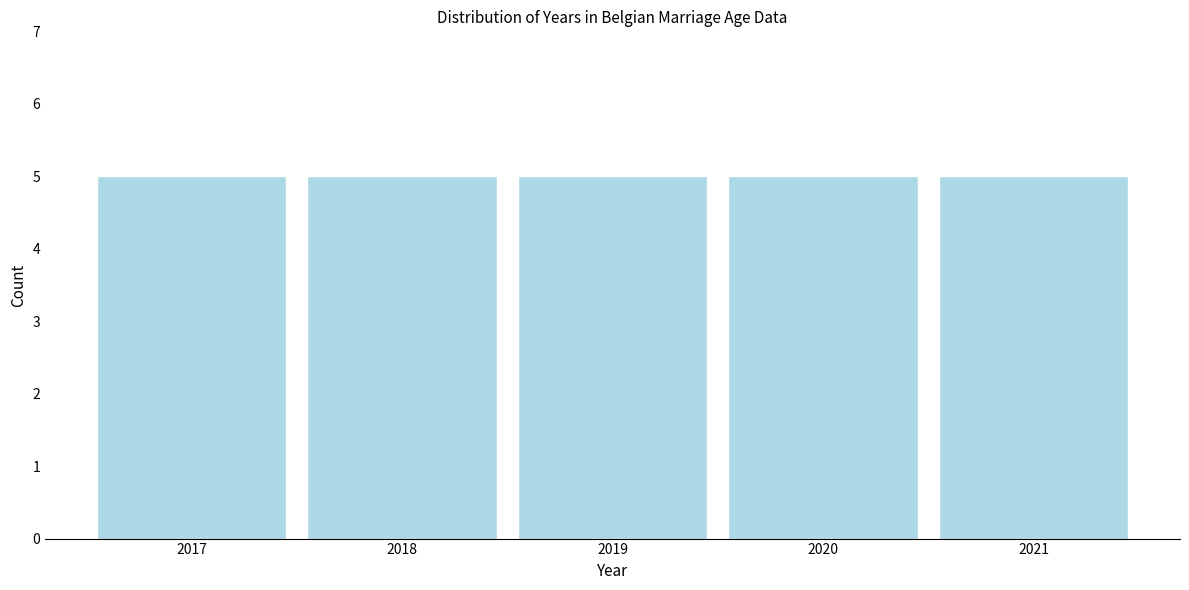

What is the height of the bar covering 2016.5 to 2017.5 on the x-axis? The values are not printed on the chart, so give them approximately, as read against the axis.

5